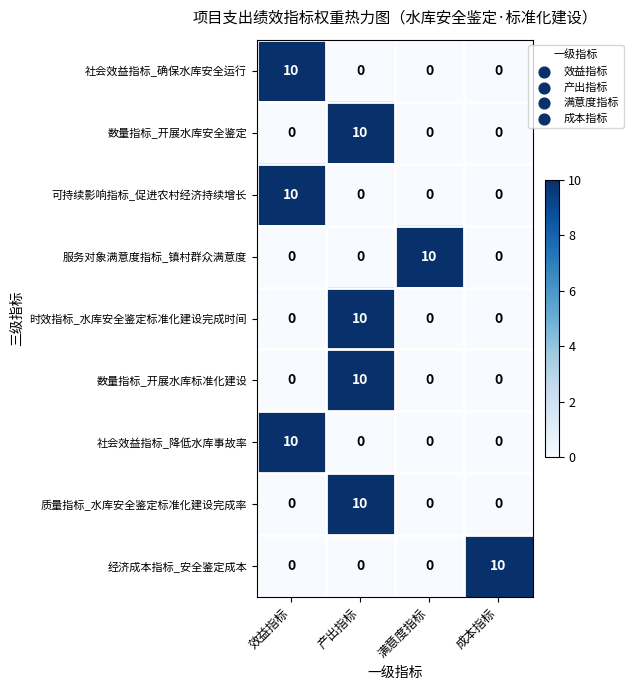

At how many categories does at least one series exceed 8?

4